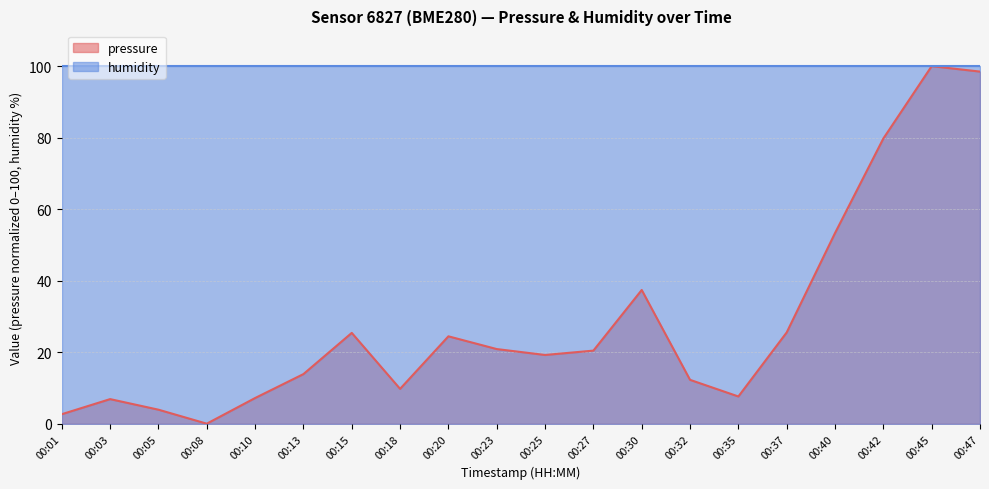

What is the average value?

28.4